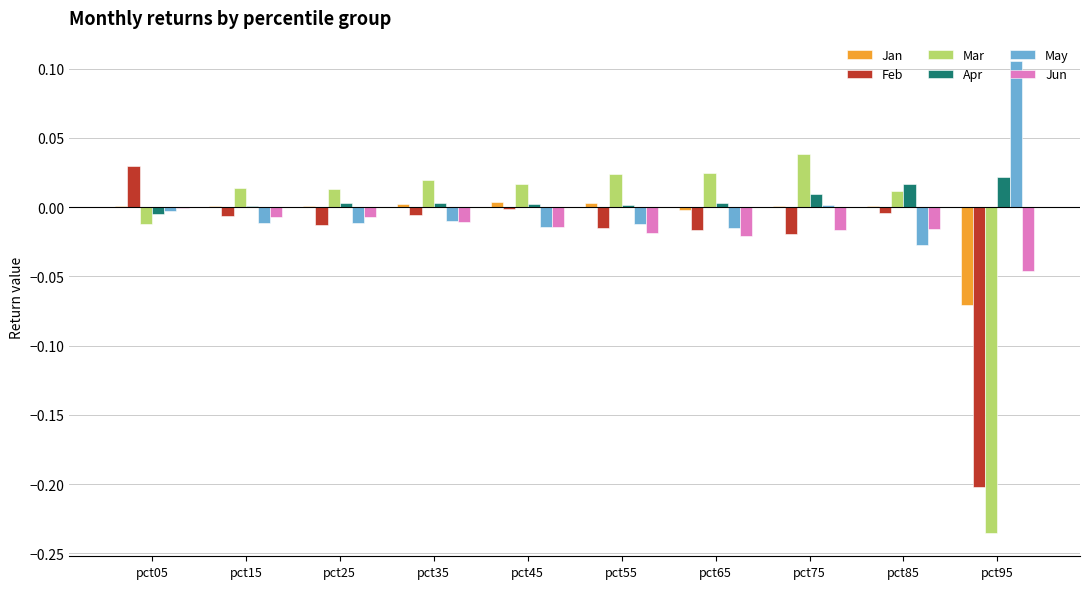

Which category has the highest value across all series?

pct95